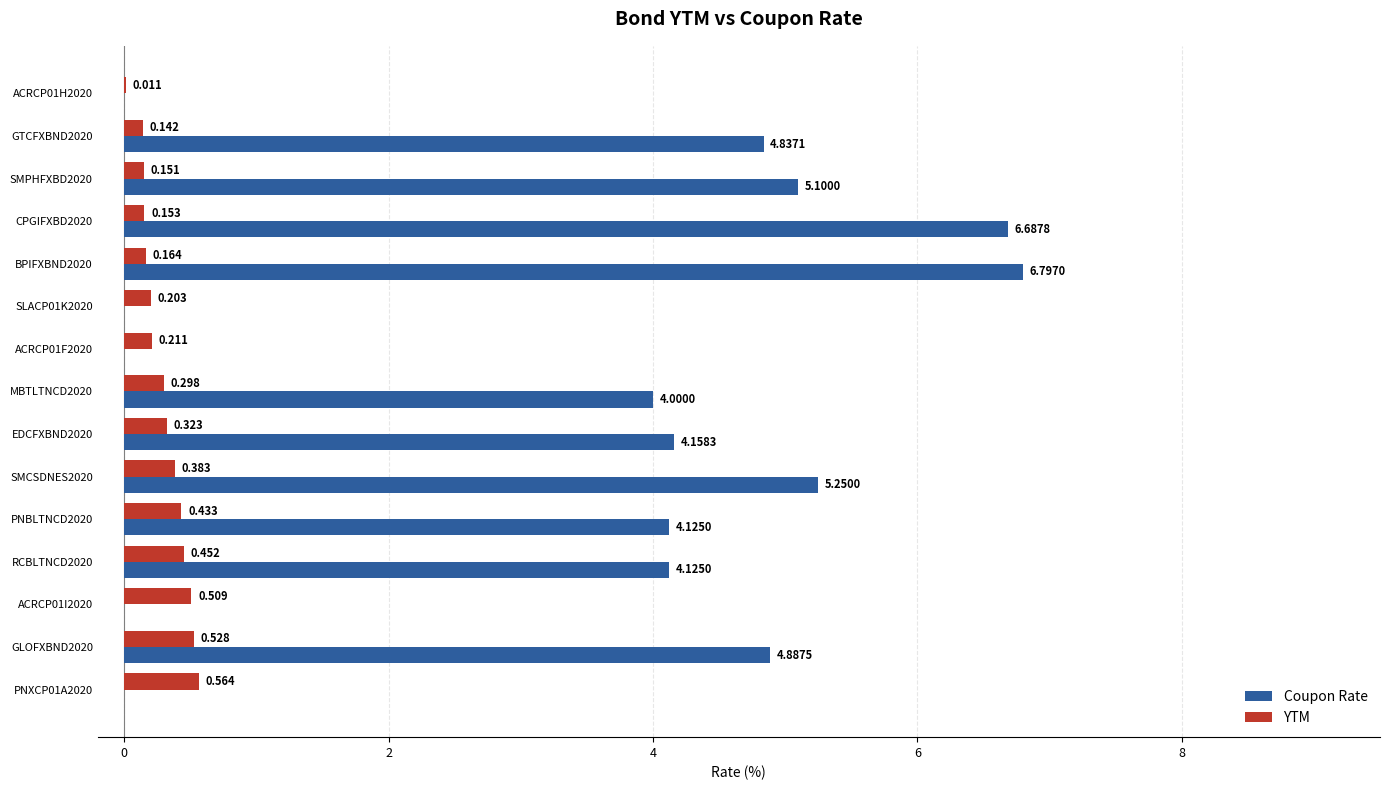

Is the value of YTM at PNXCP01A2020 greater than the value of Coupon Rate at ACRCP01H2020?

Yes